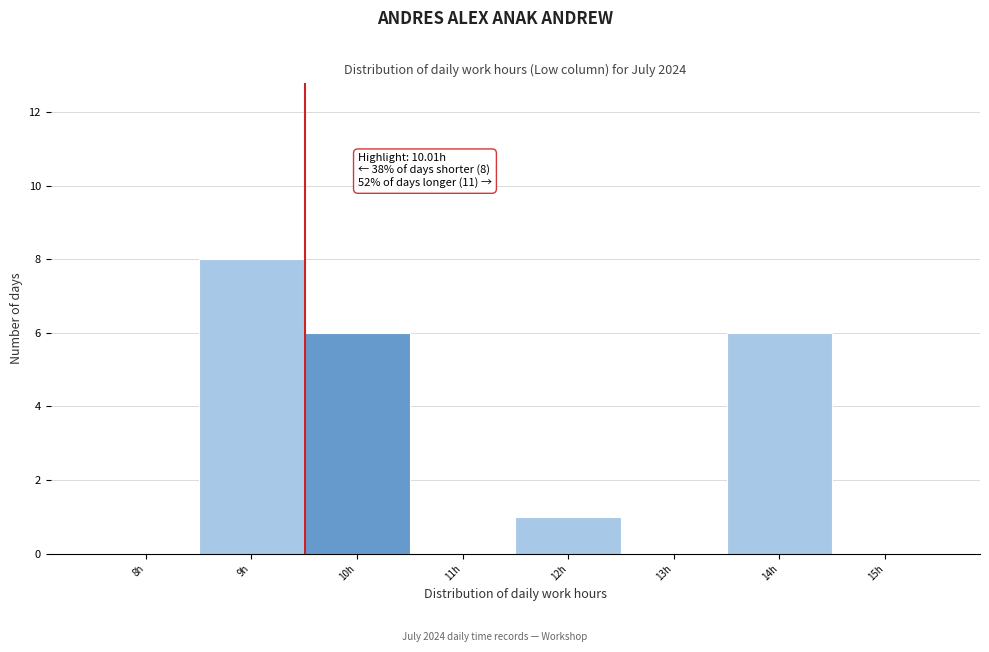

Reading right to left, what are all the values shown in this chart?

15h=0	14h=6	13h=0	12h=1	11h=0	10h=6	9h=8	8h=0